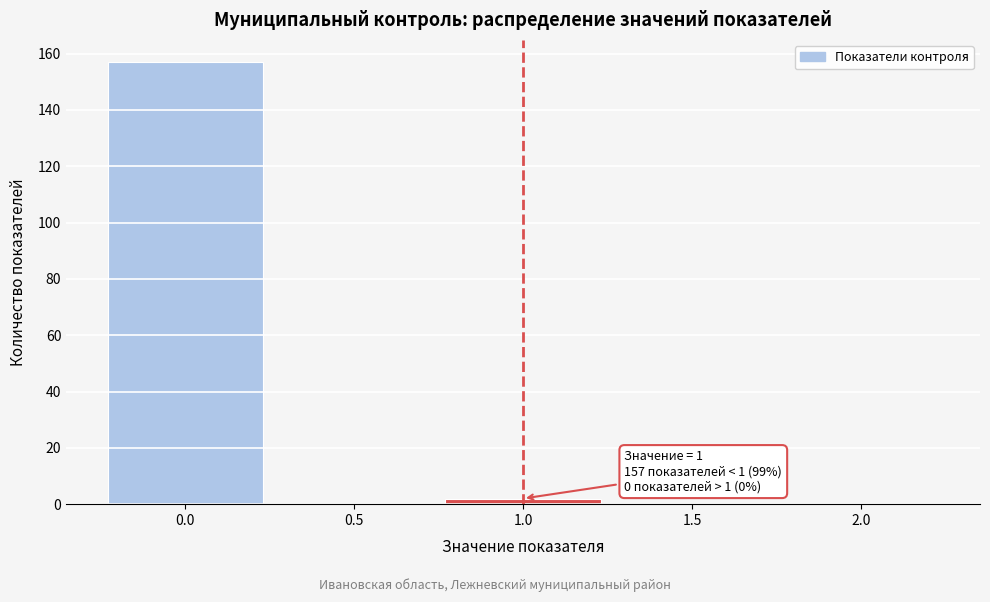

Reading left to right, list all the values displayed in this chart.

0.0=157	0.5=0	1.0=2	1.5=0	2.0=0